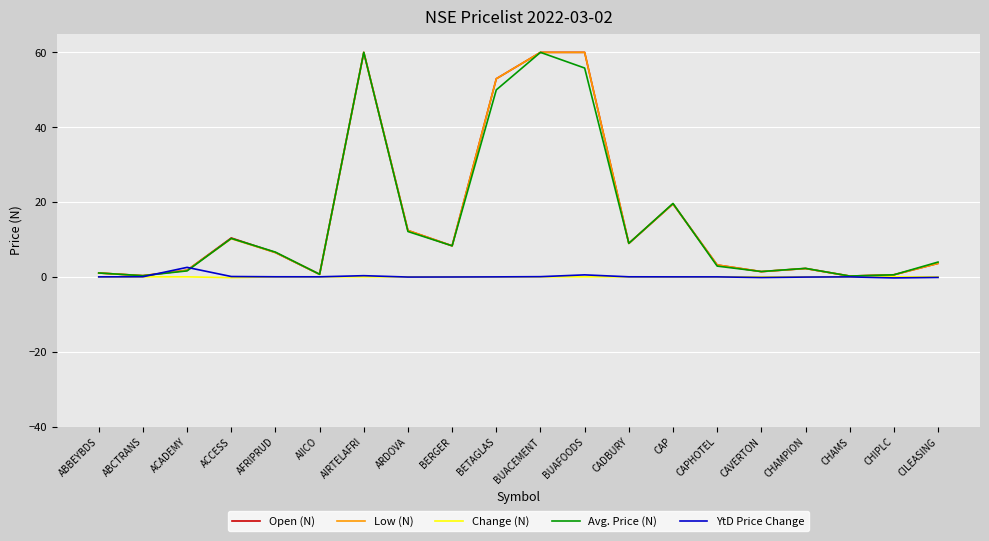

Between ACADEMY and BUACEMENT, which series saw the biggest shift?

Avg. Price (N)